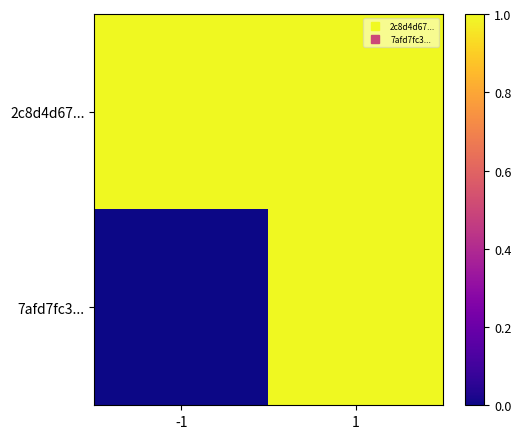

Which label corresponds to the smallest value in the chart?

-1